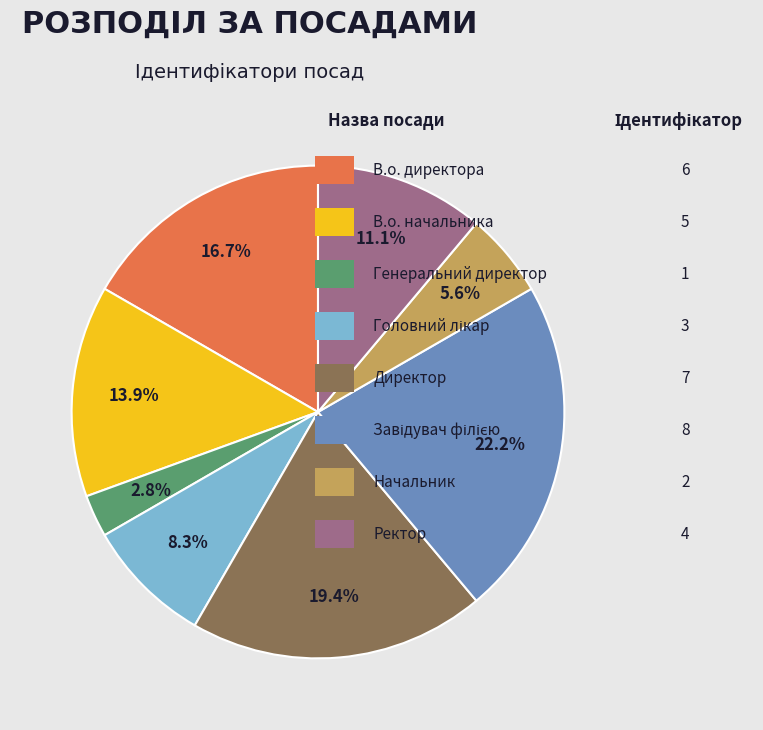

Is there a majority slice in this chart?

No